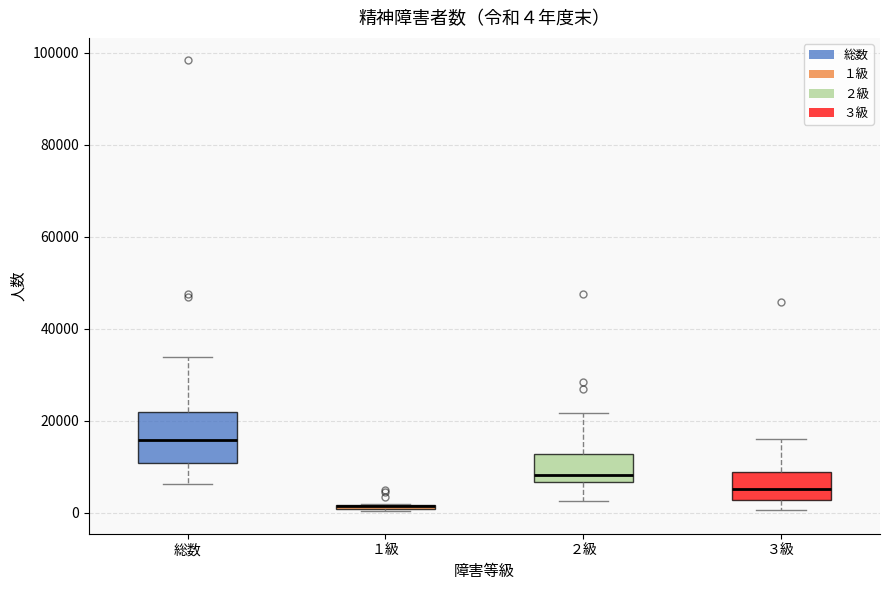

Comparing the boxes themselves (not the whiskers), which one is the tallest?

総数